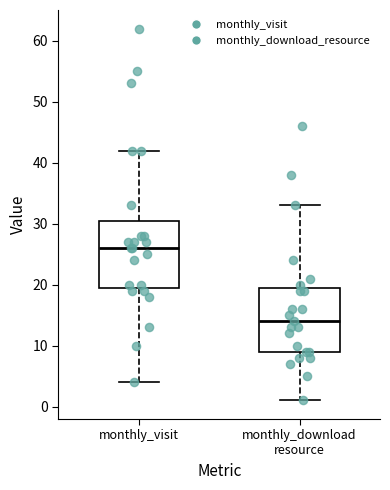

Reading left to right, transcribe this box plot: for each box, give where its median line is, the range the box spans, and where its two whiskers end, as read against the y-axis. The values are not printed on the chart, so give them approximately, as read against the axis.

monthly_visit: median 26, box 20 to 31, whiskers 4 to 42
monthly_download resource: median 14, box 9 to 20, whiskers 1 to 33